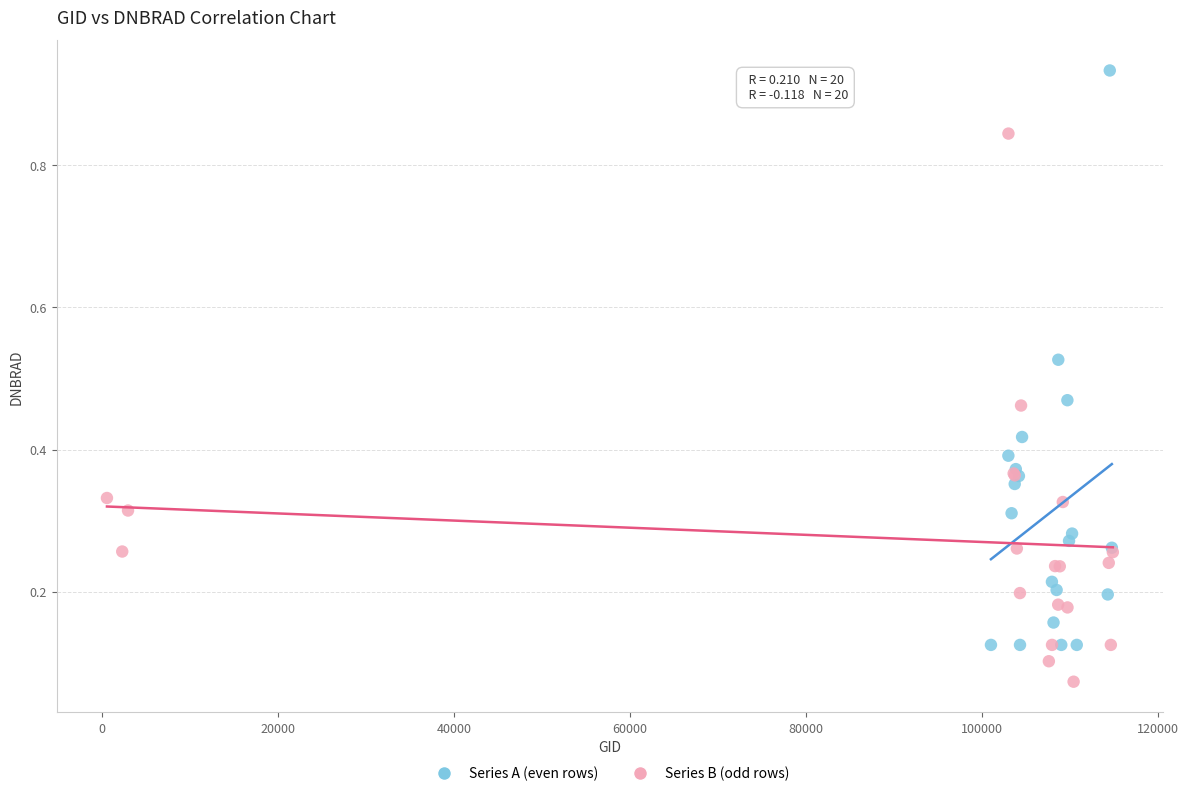

Which series reaches the minimum Y coordinate?

Series B (odd rows)